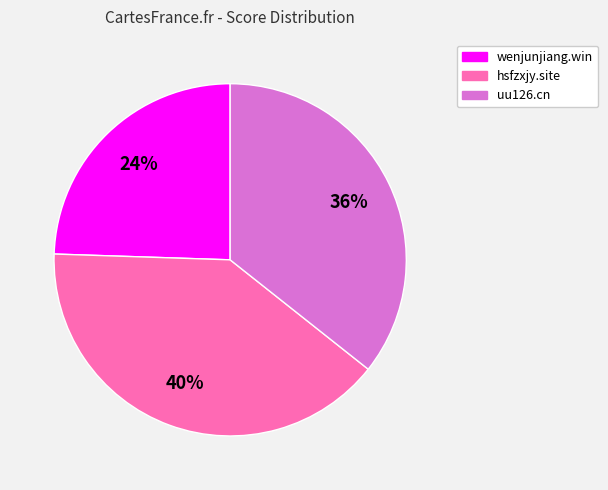

What is the largest slice in the pie chart?

hsfzxjy.site